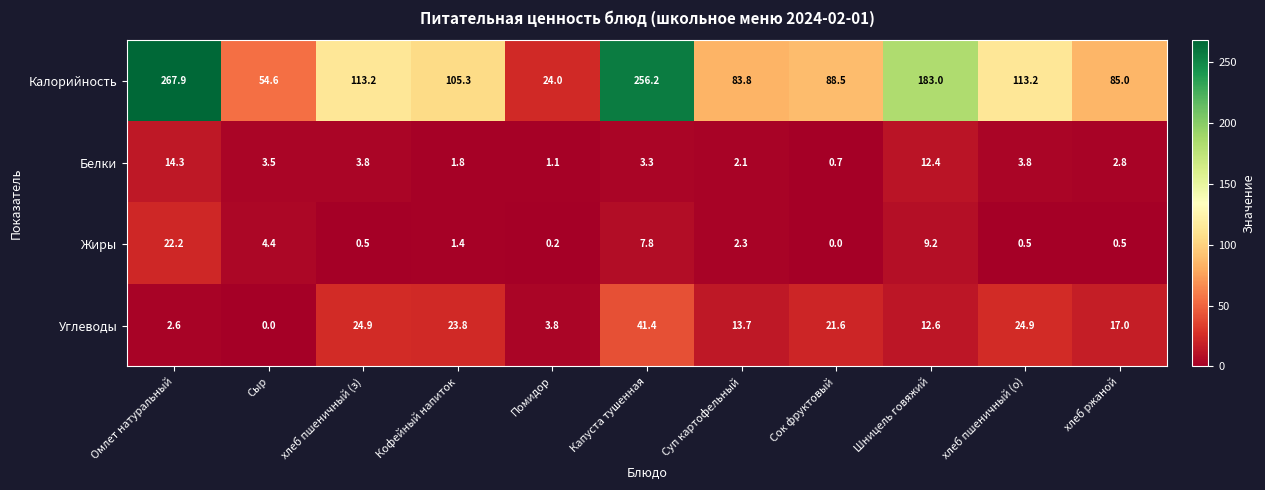

What is the spread (max minus min) of values at Помидор?

23.8